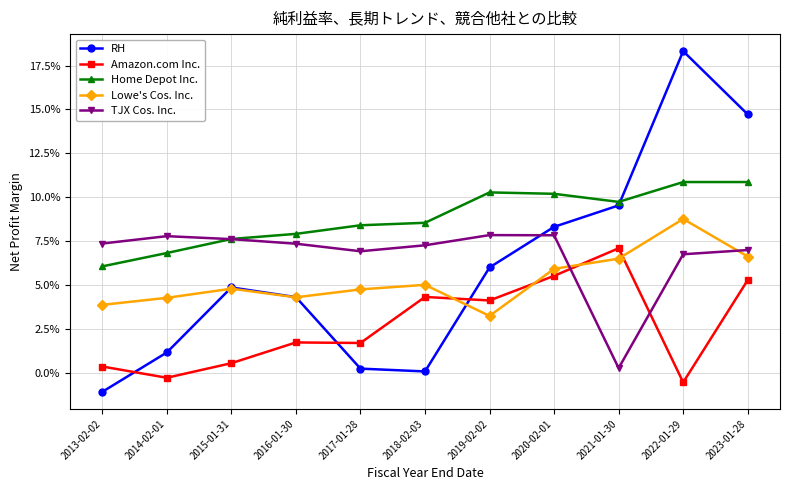

What is the total value across all series at 2015-01-31?

0.3